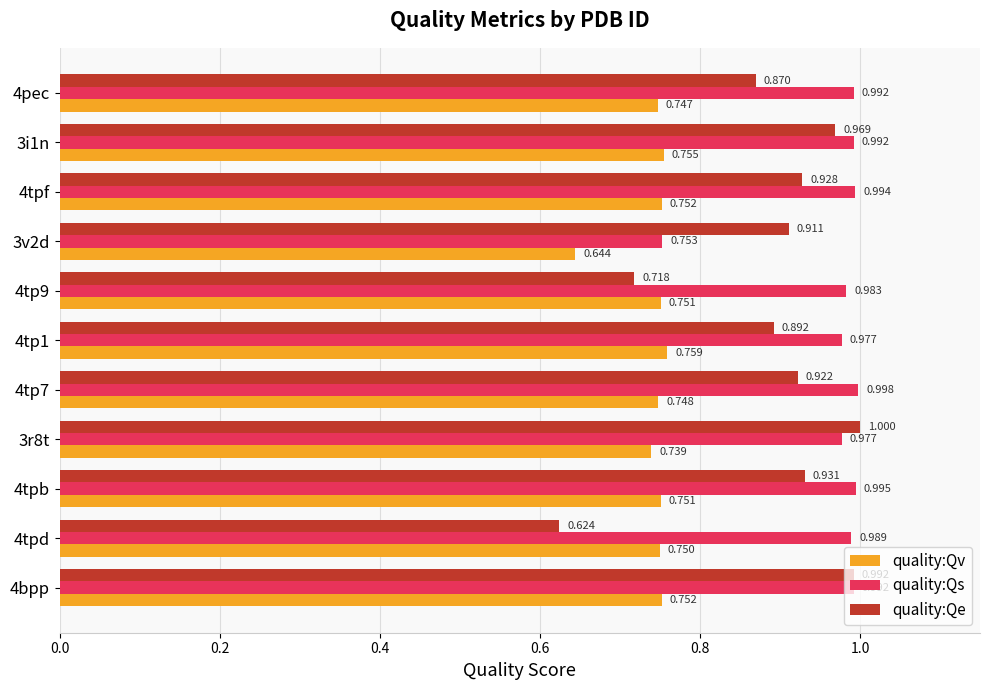

Which series has the widest spread of values?

quality:Qe